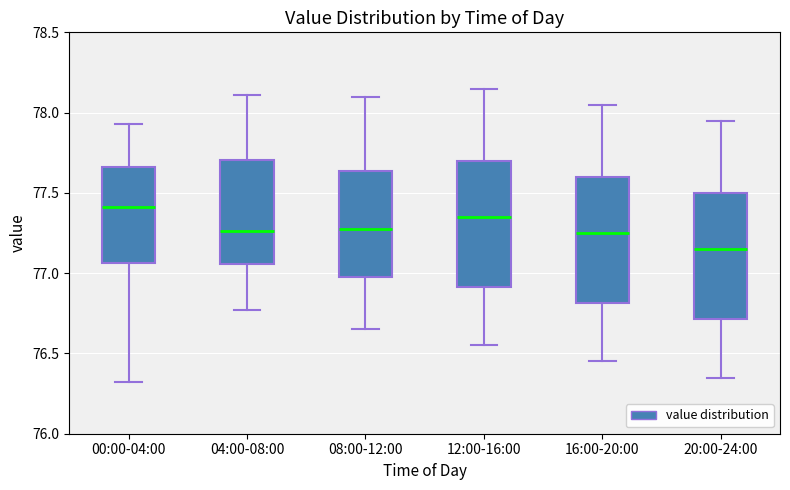

Which box's median line is the highest?

00:00-04:00